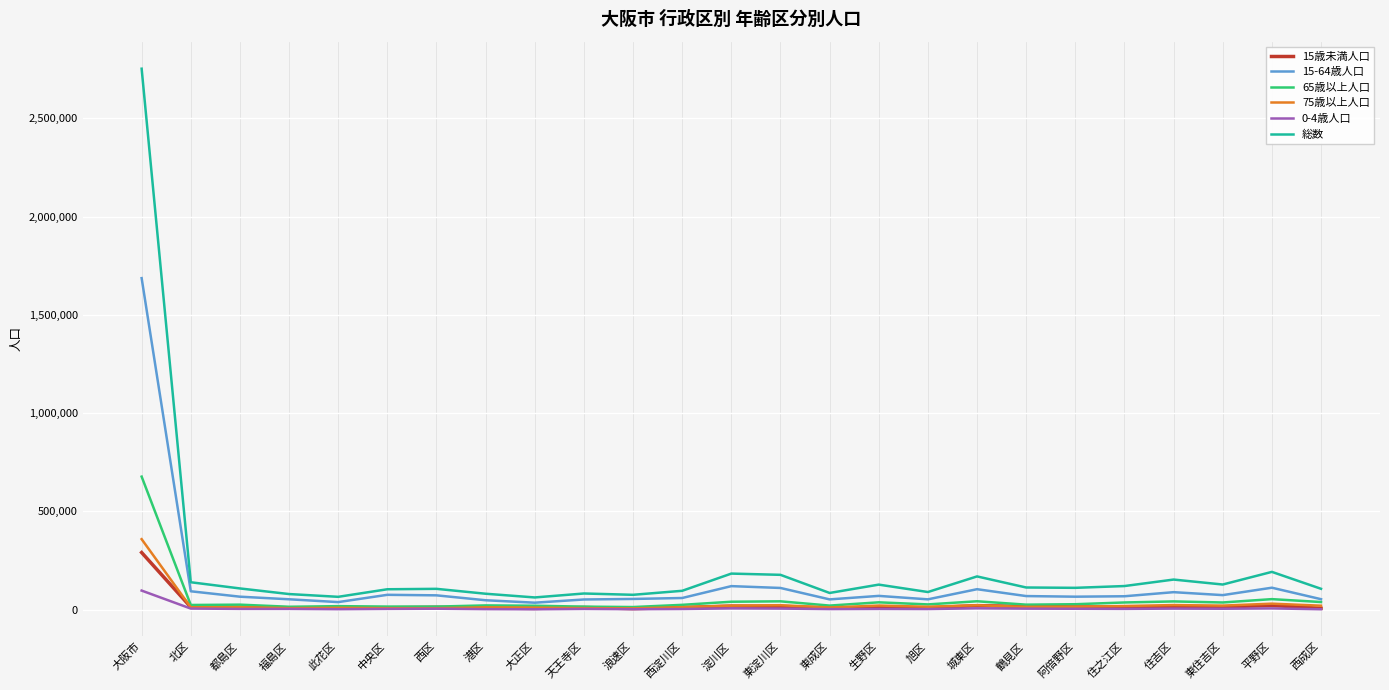

At which category is the sum across all series the highest?

大阪市